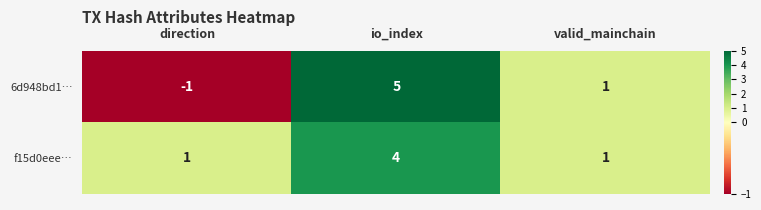

At which label does 6d948bd1… reach its minimum?

direction